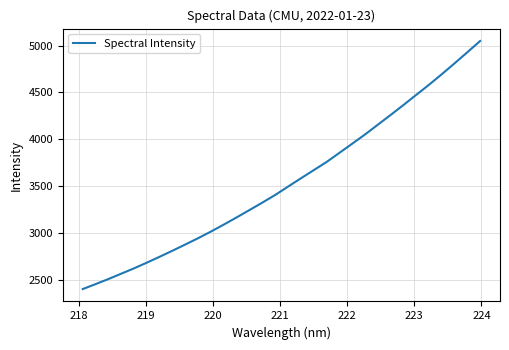

What is the maximum value shown in the chart?

5048.5